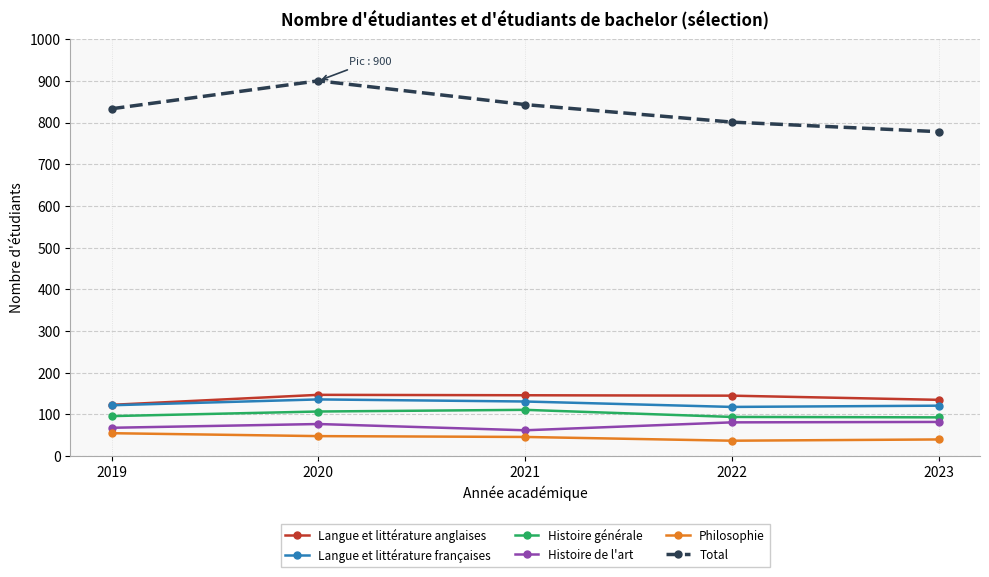

True or false: Langue et littérature françaises and Total cross at least once.

False